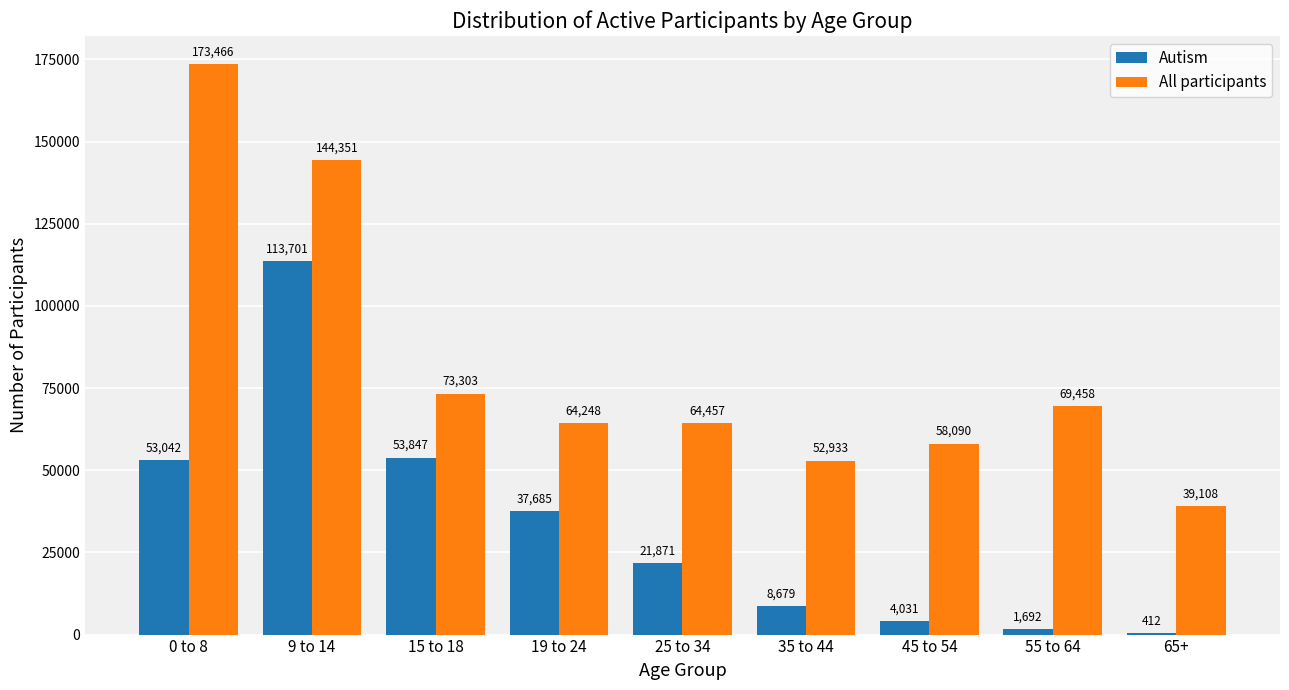

True or false: All participants has a value of 91128 at 25 to 34.

False